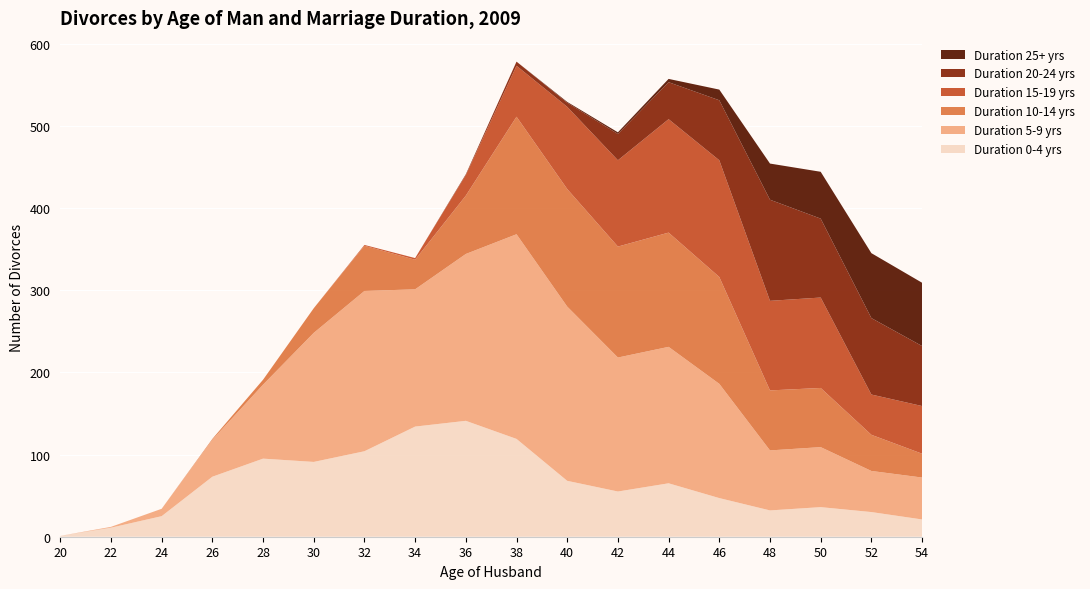

Reading left to right, what are all the values shown in this chart?

Duration 0-4 yrs: 1	11	25	73	95	91	104	134	141	119	68	55	65	47	32	36	30	21
Duration 5-9 yrs: 0	1	9	45	90	157	195	167	203	249	212	163	166	139	73	73	50	51
Duration 10-14 yrs: 0	0	0	1	6	30	55	36	71	143	143	135	139	130	73	72	44	29
Duration 15-19 yrs: 0	0	0	0	0	0	1	2	25	62	100	105	138	142	109	110	49	58
Duration 20-24 yrs: 0	0	0	0	0	0	0	0	1	5	5	32	45	73	123	96	93	73
Duration 25+ yrs: 0	0	0	0	0	0	0	0	0	0	1	2	4	13	44	57	79	77